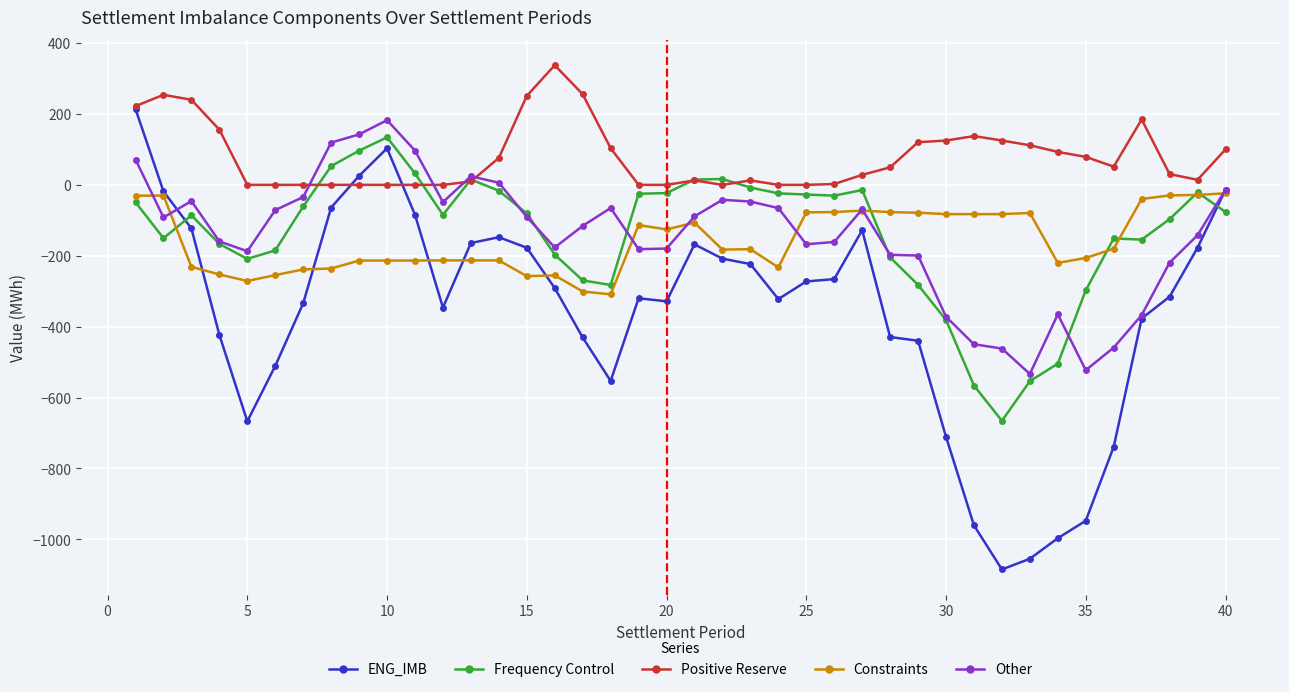

True or false: ENG_IMB and Positive Reserve intersect in this chart.

True